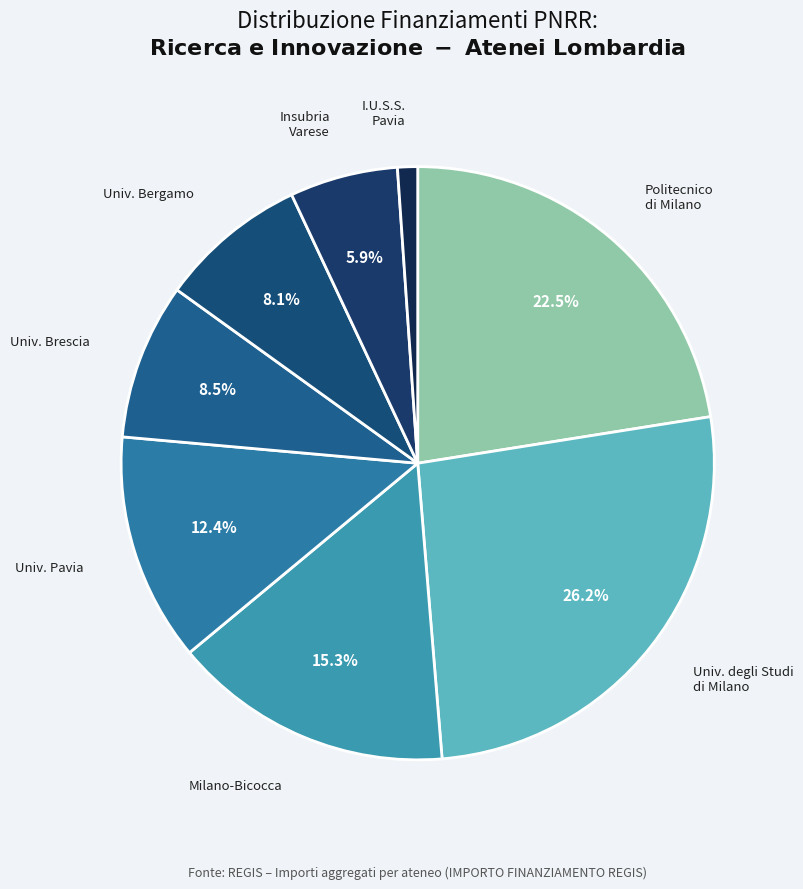

To the nearest percent, what is the difference between the largest and smallest slice percentages?

25%